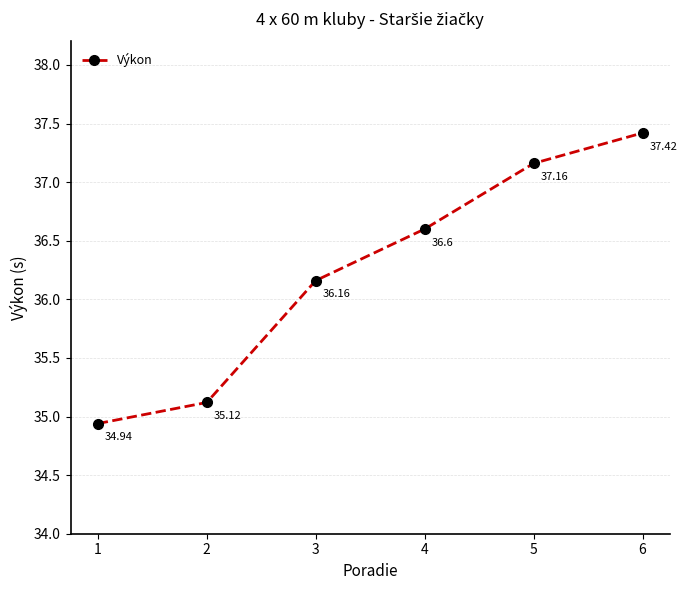

Rank the categories by value from highest to lowest.

6, 5, 4, 3, 2, 1